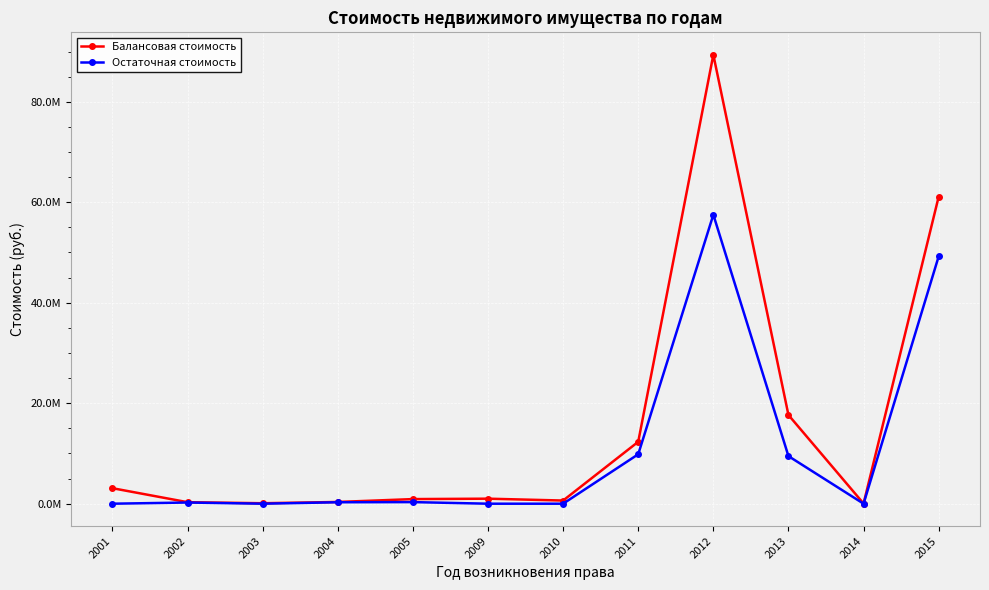

Between 2012 and 2015, which is larger?

2012